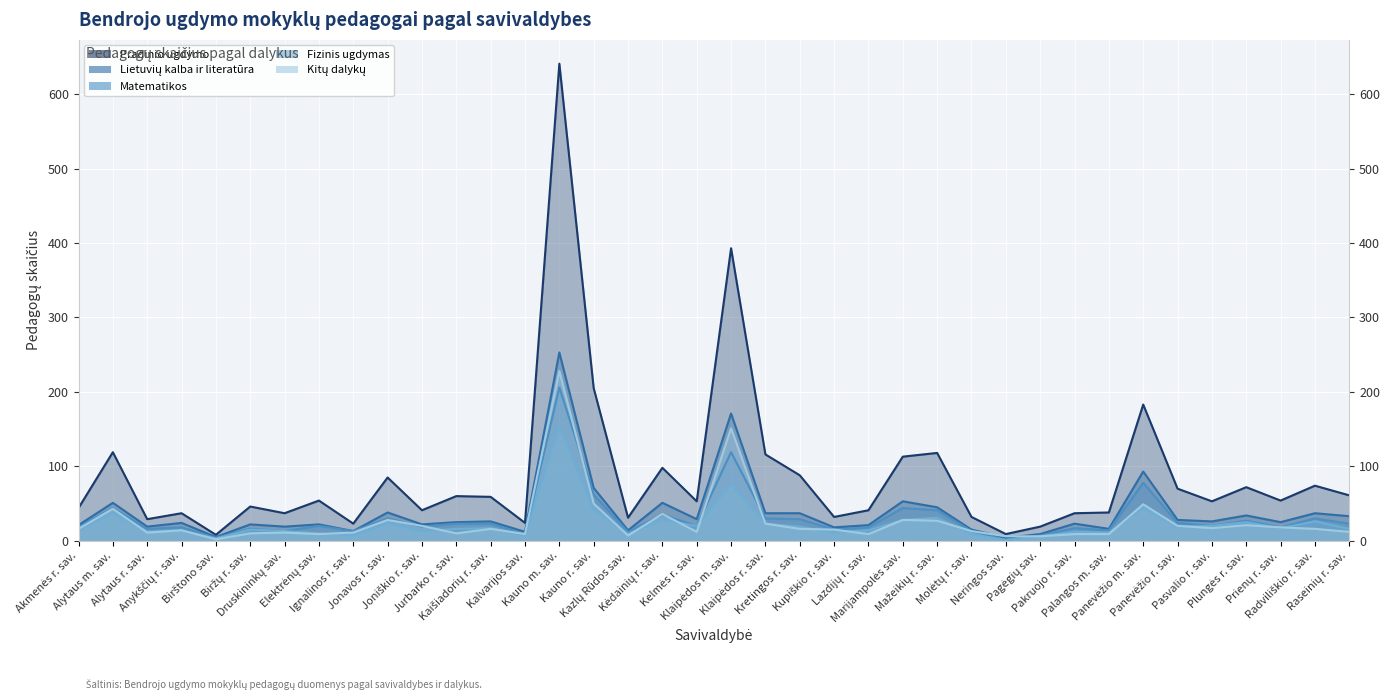

At which label does Fizinis ugdymas first exceed 16?

Alytaus m. sav.